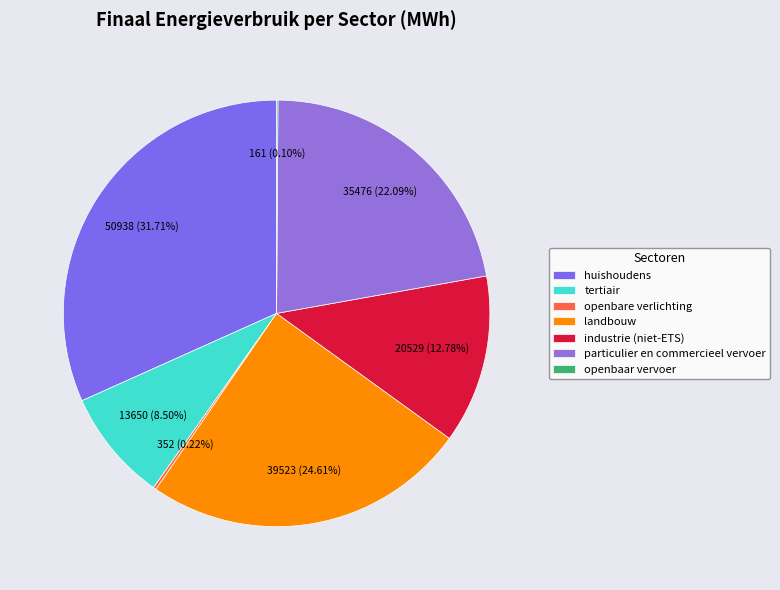

Is there a majority slice in this chart?

No